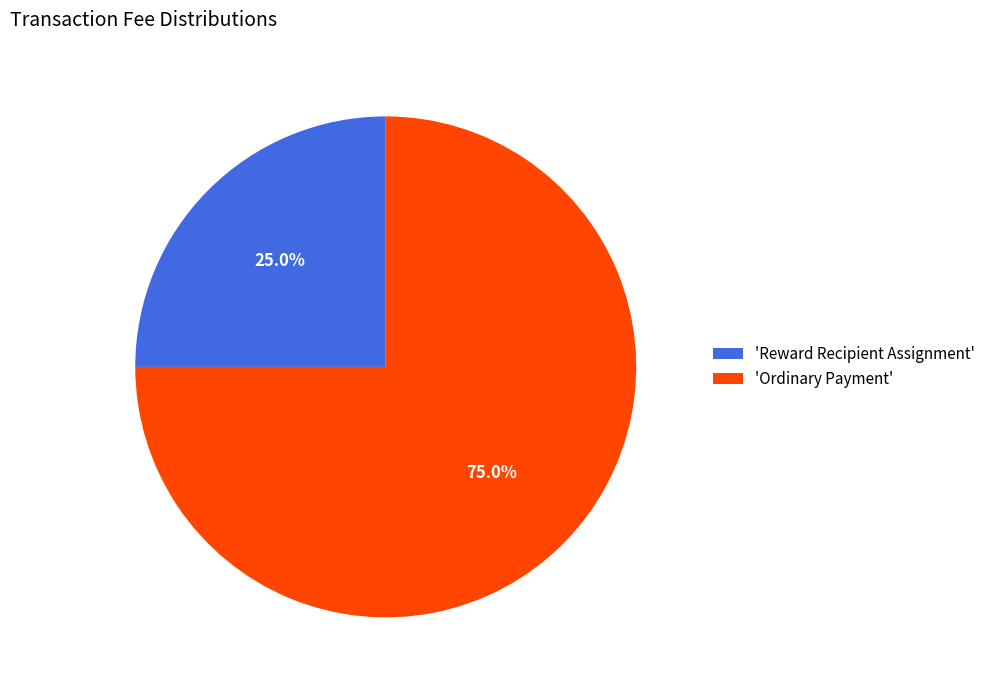

Count the number of slices in the pie.

2